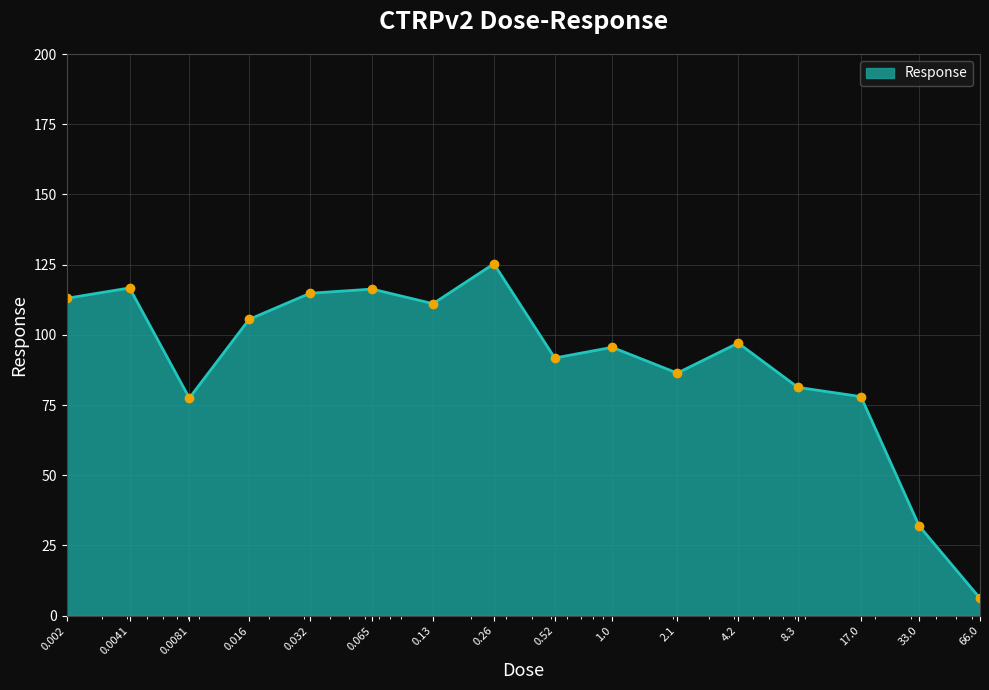

What is the average value?

90.5